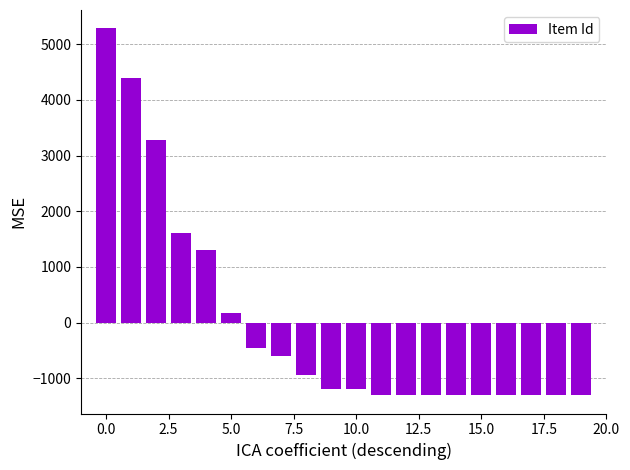

How many bars are there in total?

20